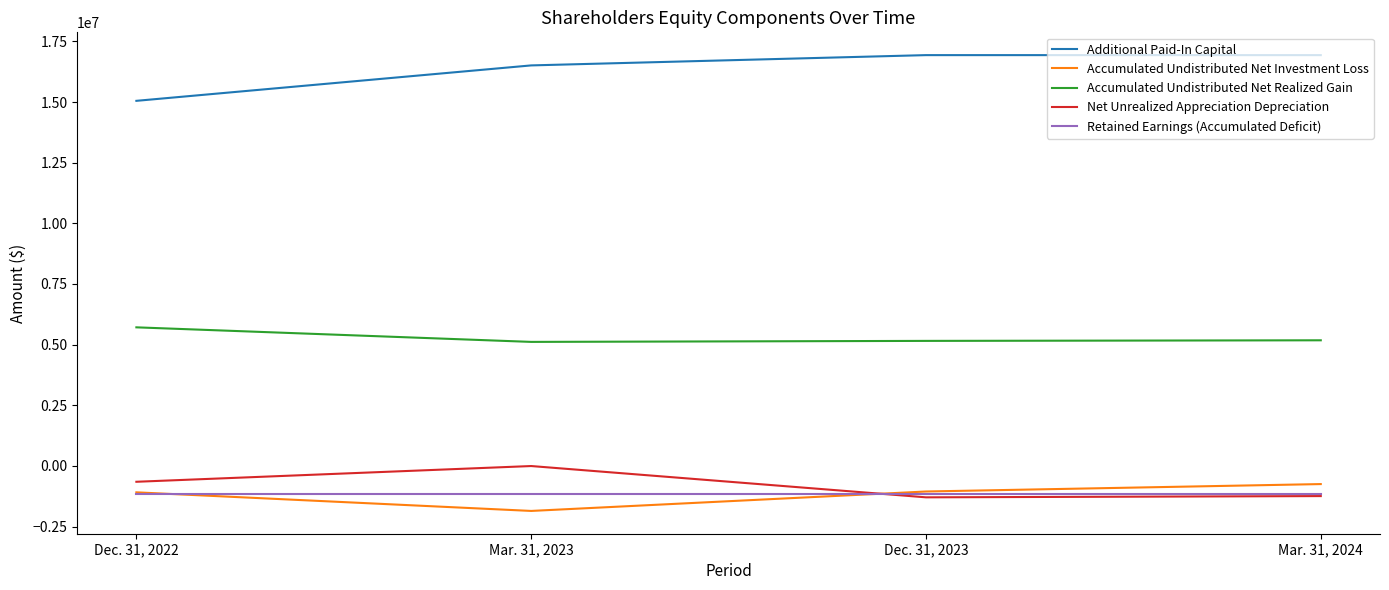

Is the value of Accumulated Undistributed Net Investment Loss at Dec. 31, 2023 greater than the value of Additional Paid-In Capital at Dec. 31, 2023?

No